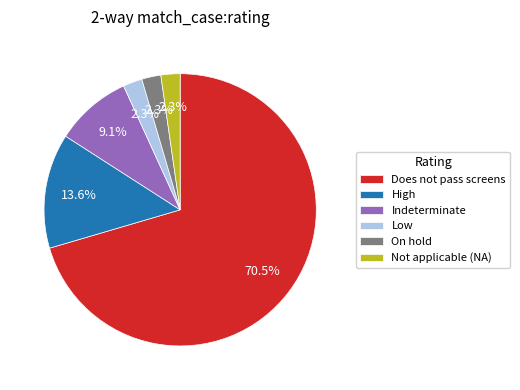

Which slice is the largest?

Does not pass screens